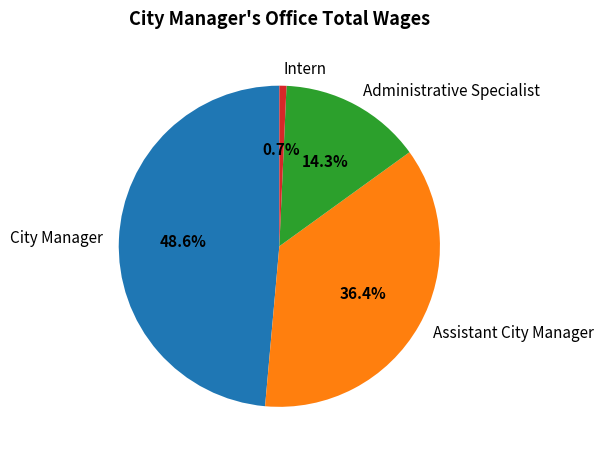

What percentage is NOT represented by City Manager?

51.4%